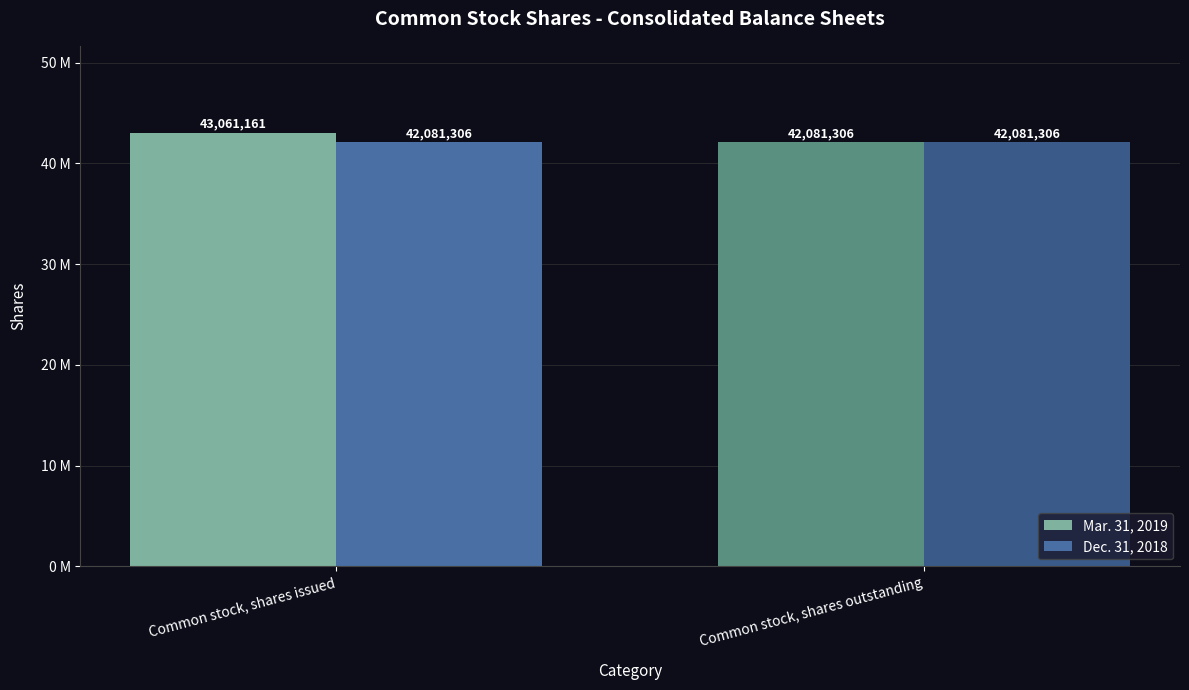

What is the sum of all Dec. 31, 2018 values?

84162612